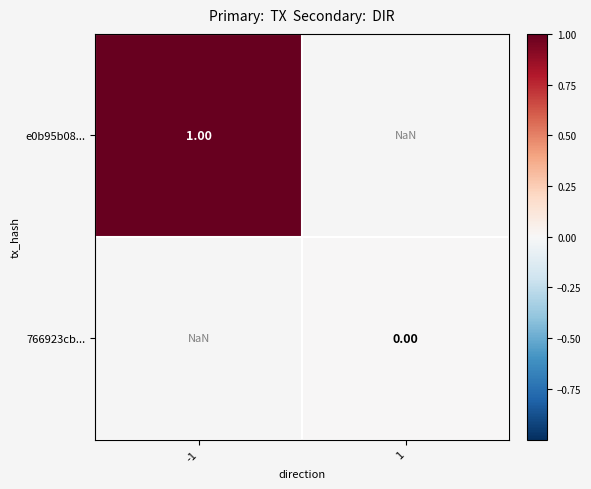

At how many categories does at least one series exceed 0?

1